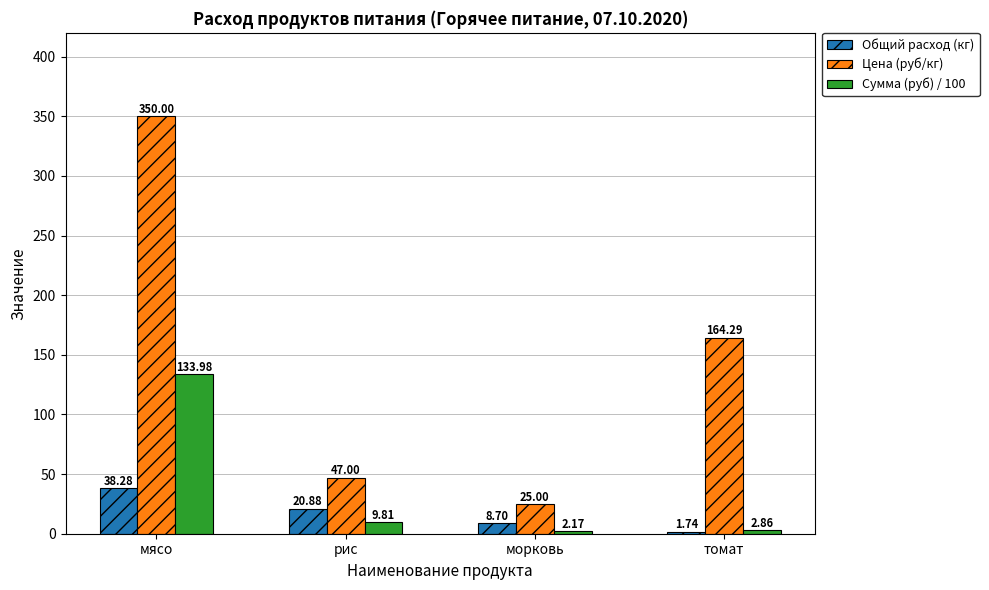

Rank the series by their average value, from highest to lowest.

Цена (руб/кг), Сумма (руб) / 100, Общий расход (кг)